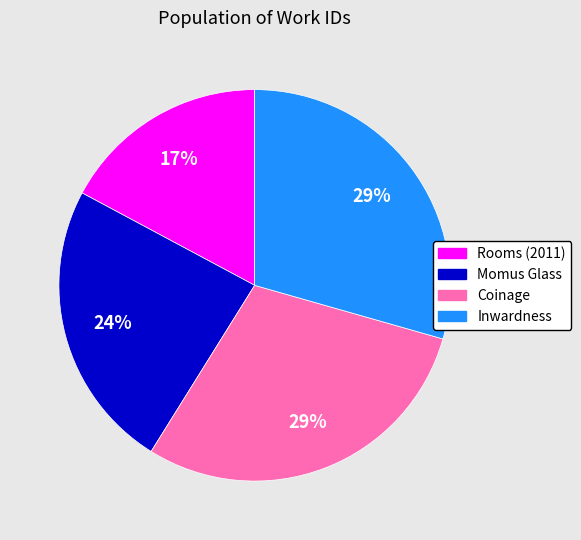

Does Momus Glass represent more than half of the total?

No